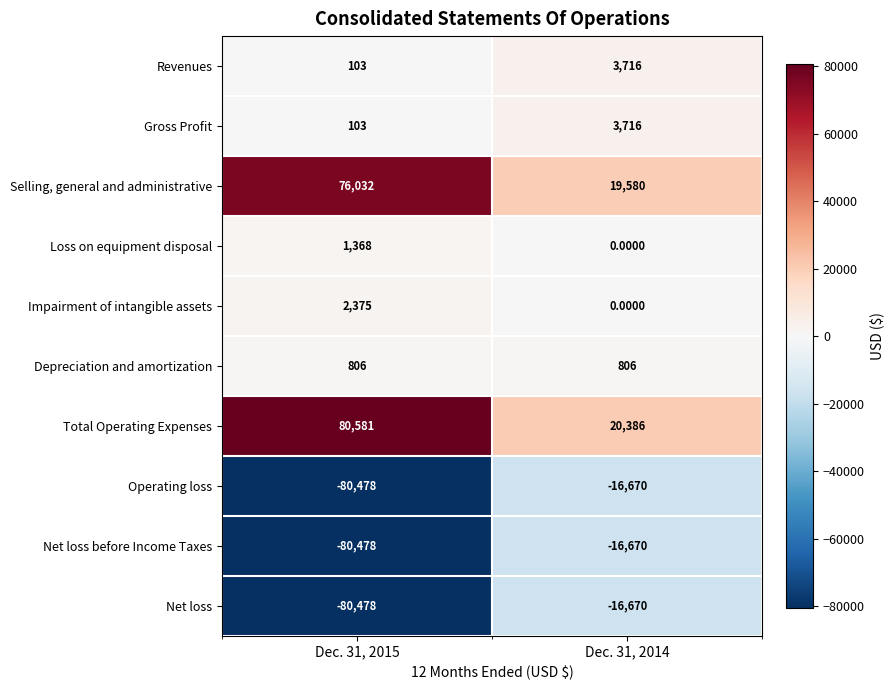

What is the difference between the highest and lowest values at Dec. 31, 2015?

161059